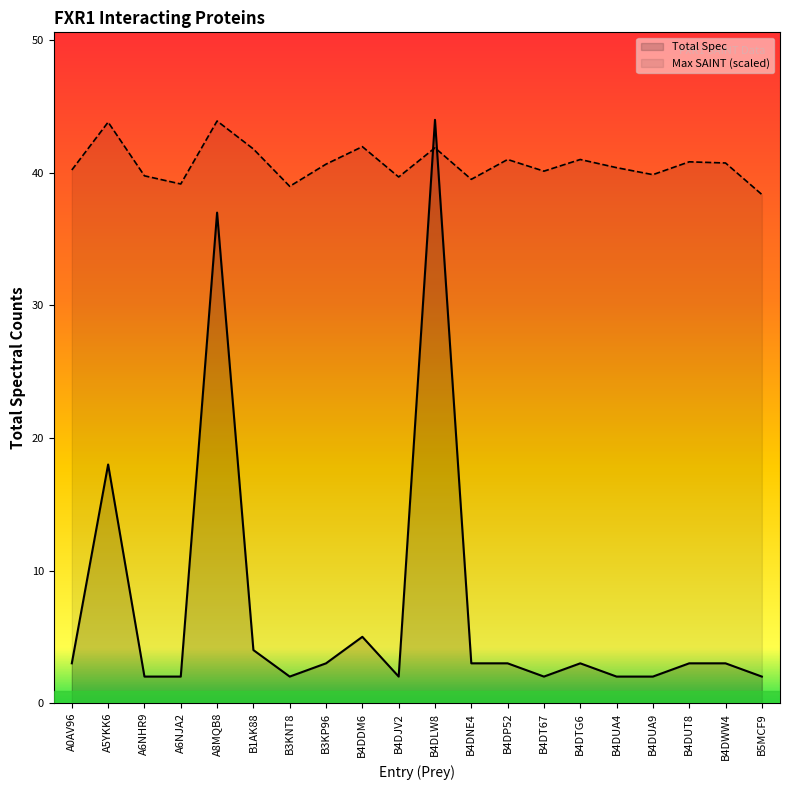

What is the difference between the values at B4DNE4 and B4DDM6?

2